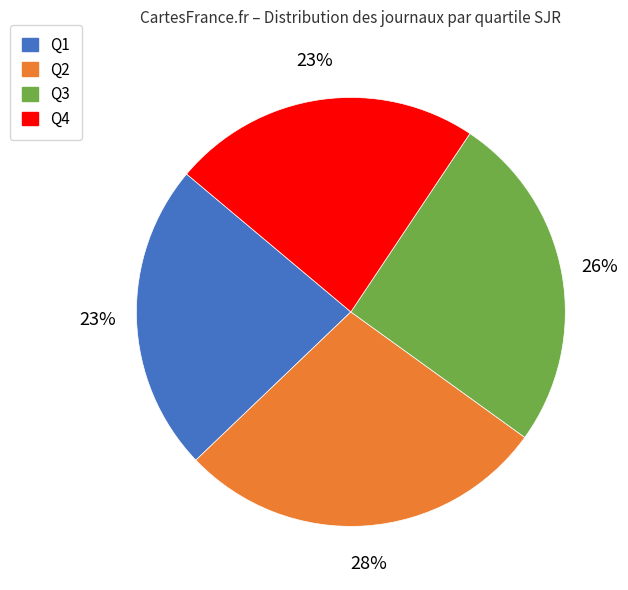

To the nearest percent, what is the difference between the largest and smallest slice percentages?

5%